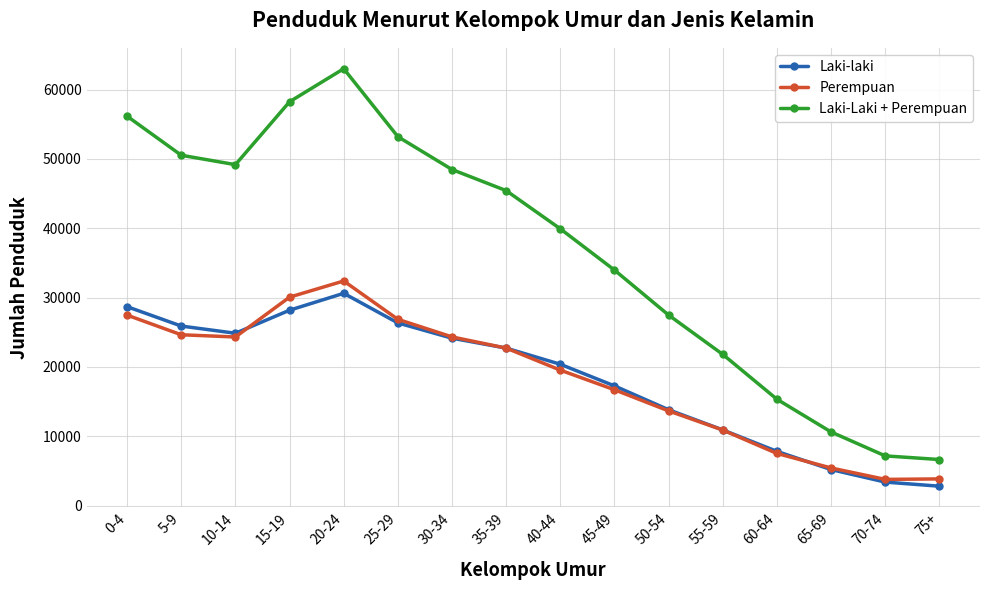

What is the label of the 4th point from the left?

15-19